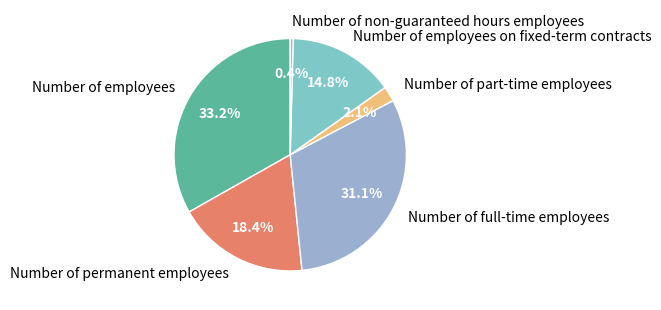

How many slices are in this pie chart?

6